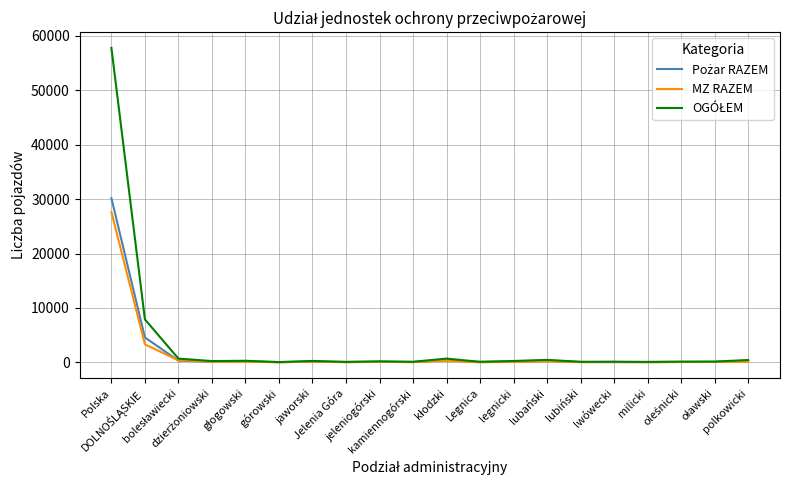

What is the greatest value displayed?

57810